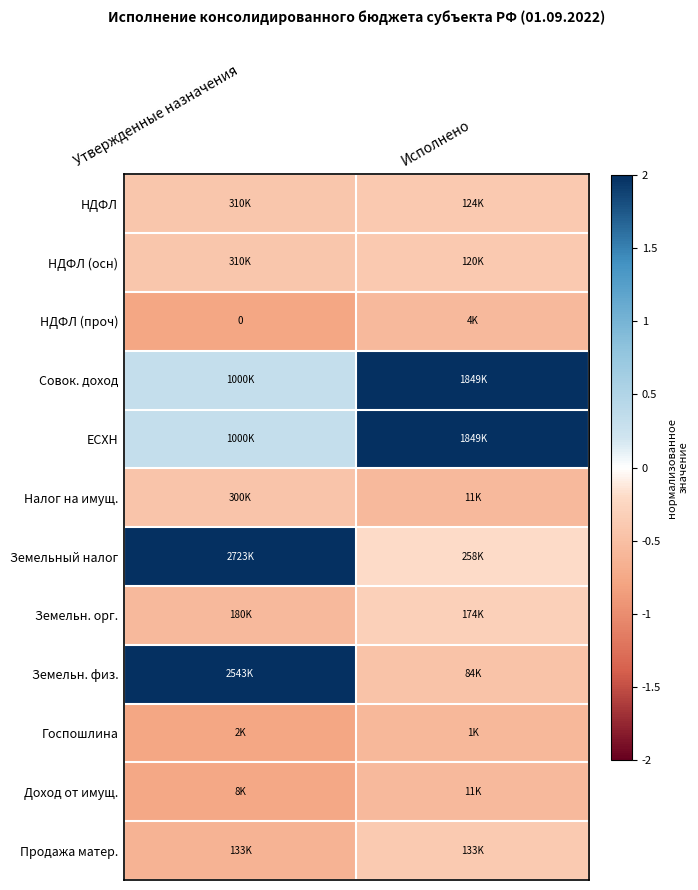

At which category does the chart reach its minimum across all series?

Утвержденные назначения